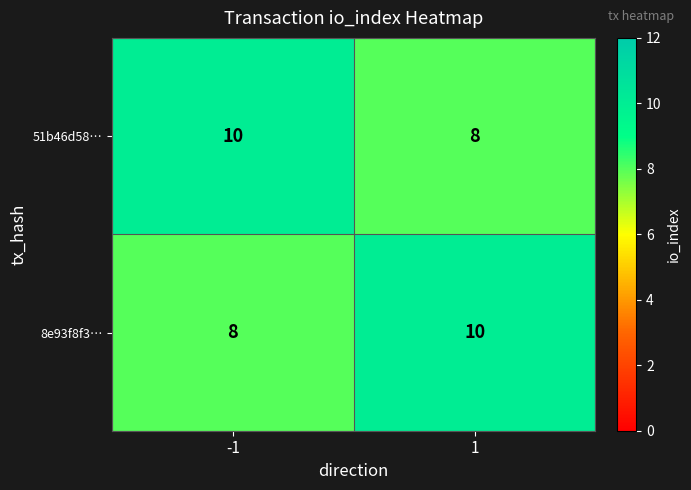

How many categories are shown in the chart?

2